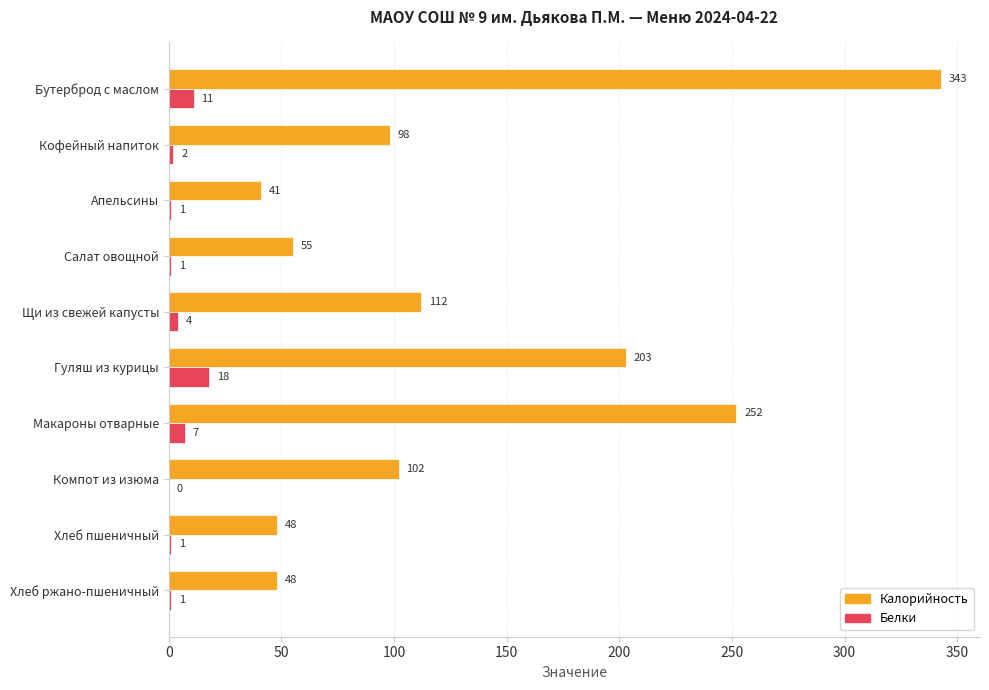

True or false: Белки has a value of 1 at Хлеб ржано-пшеничный.

True